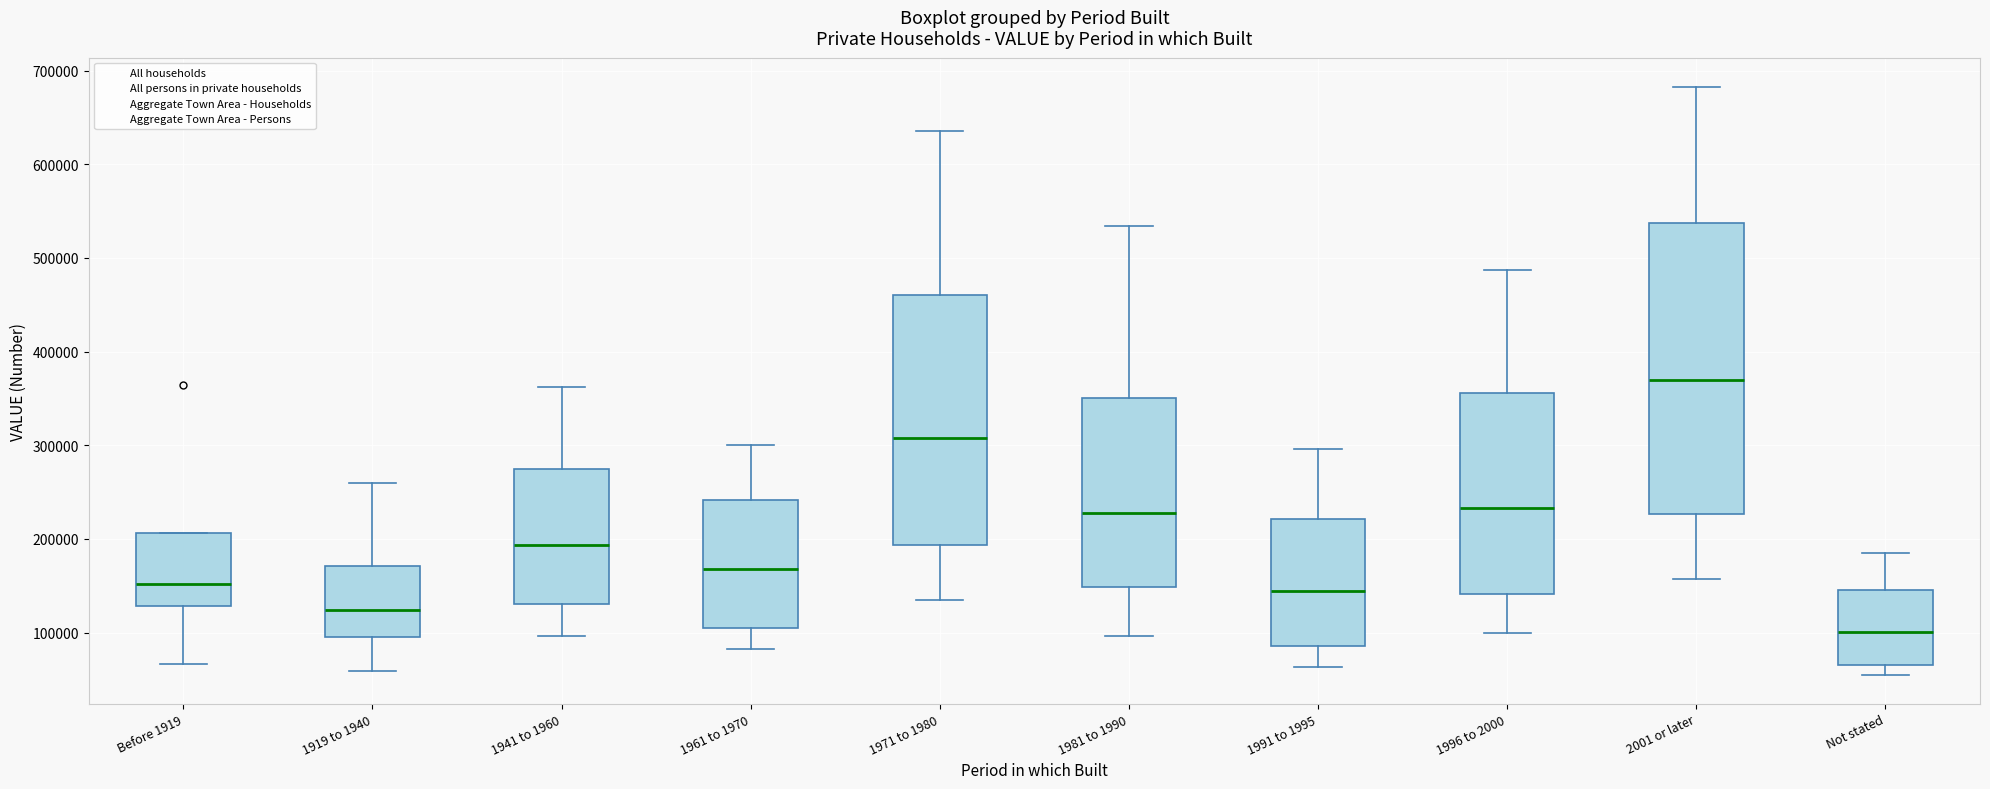

Comparing the boxes themselves (not the whiskers), which one is the tallest?

2001 or later